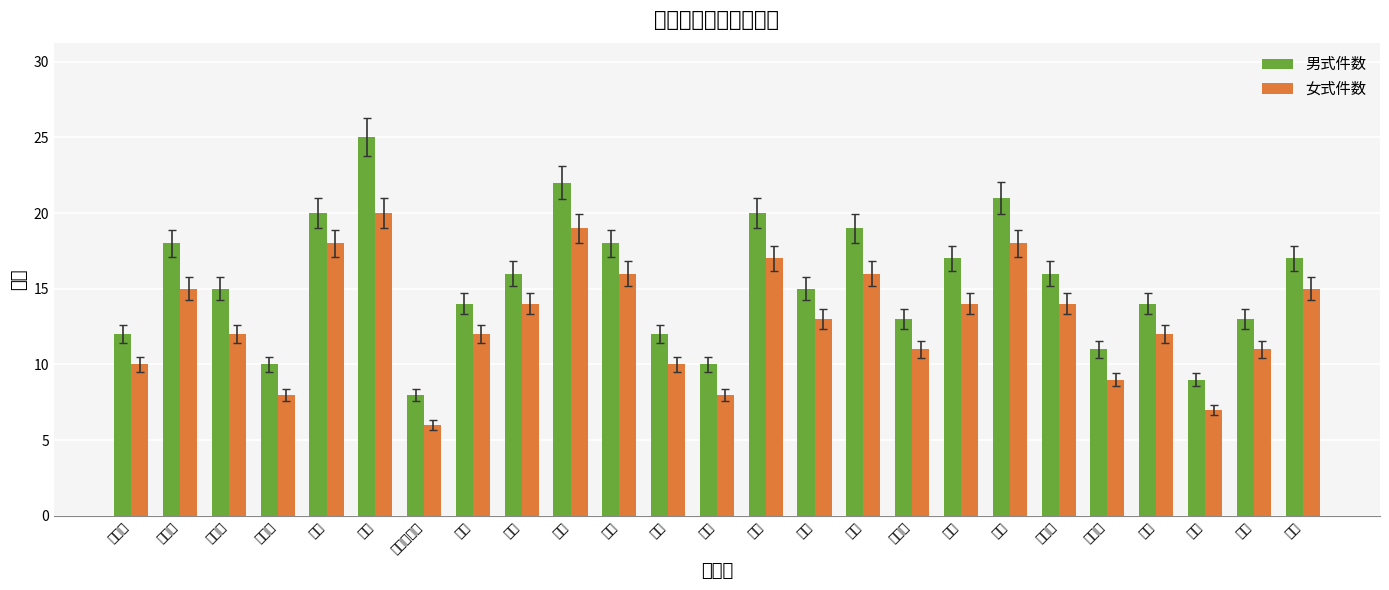

What is the label of the 1st bar from the right?

马院